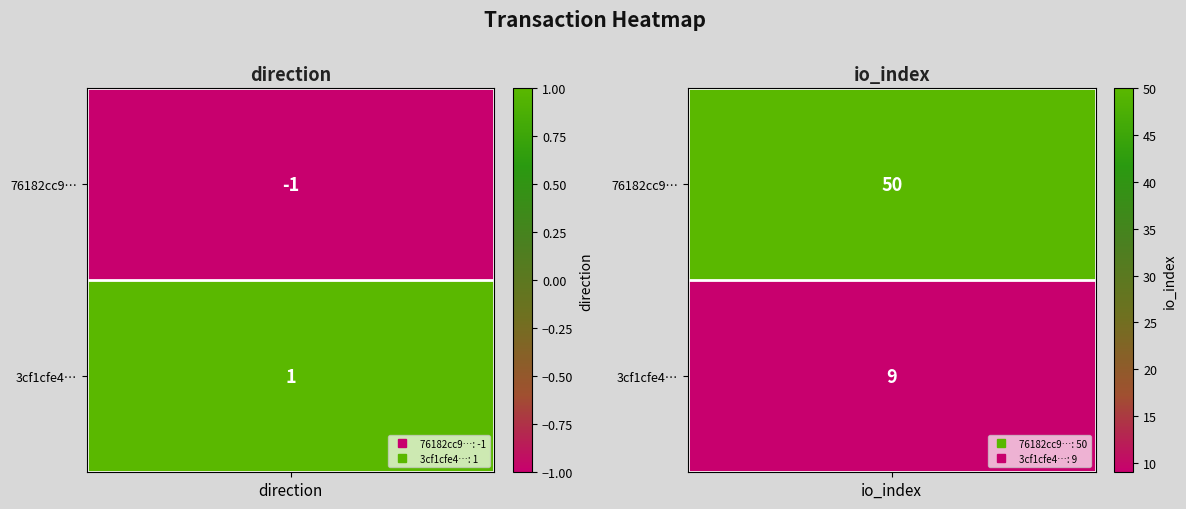

How many values in 76182cc9480c279789b14453c5b2ca352a4e955 are above zero?

1